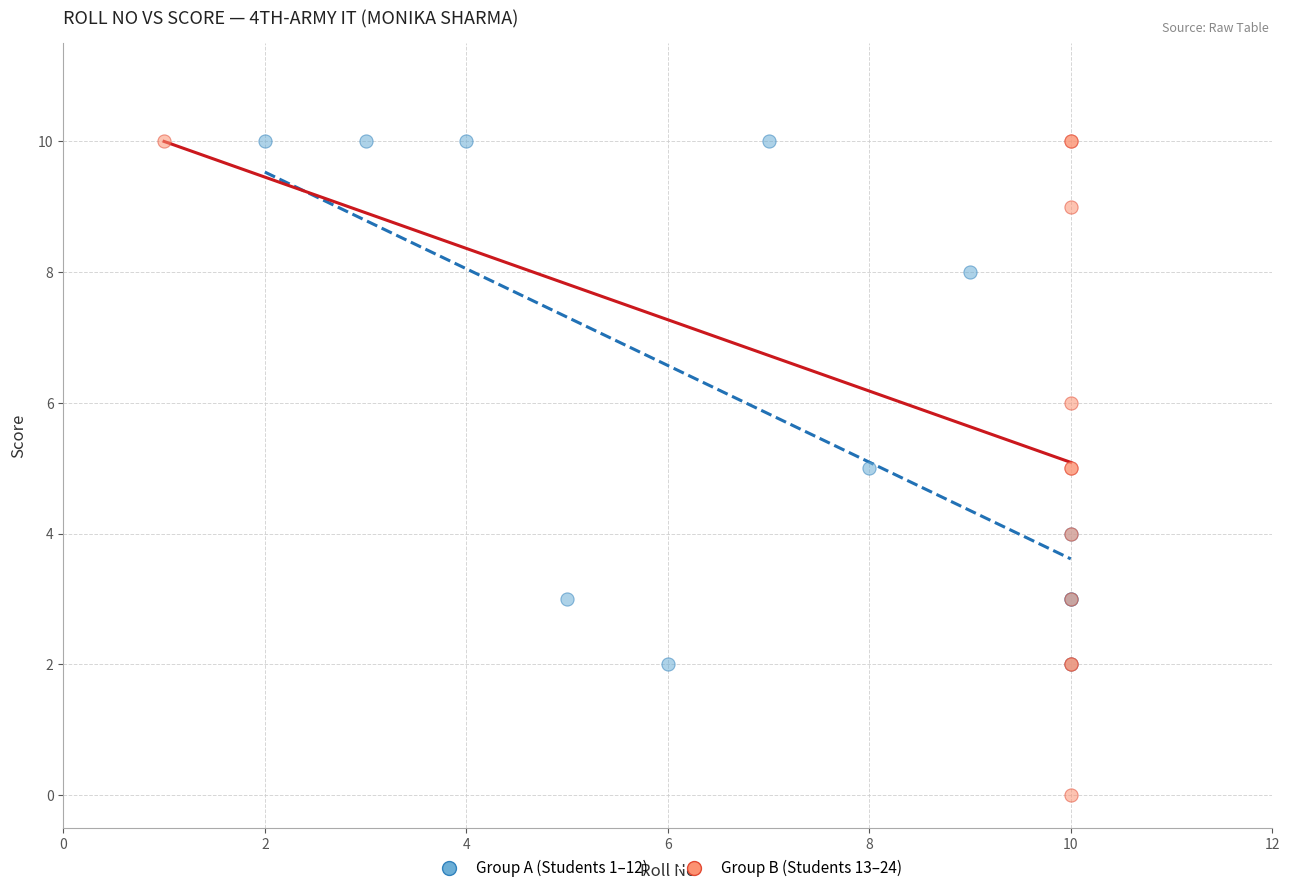

Which series reaches the minimum Y coordinate?

Group B (Students 13–24)